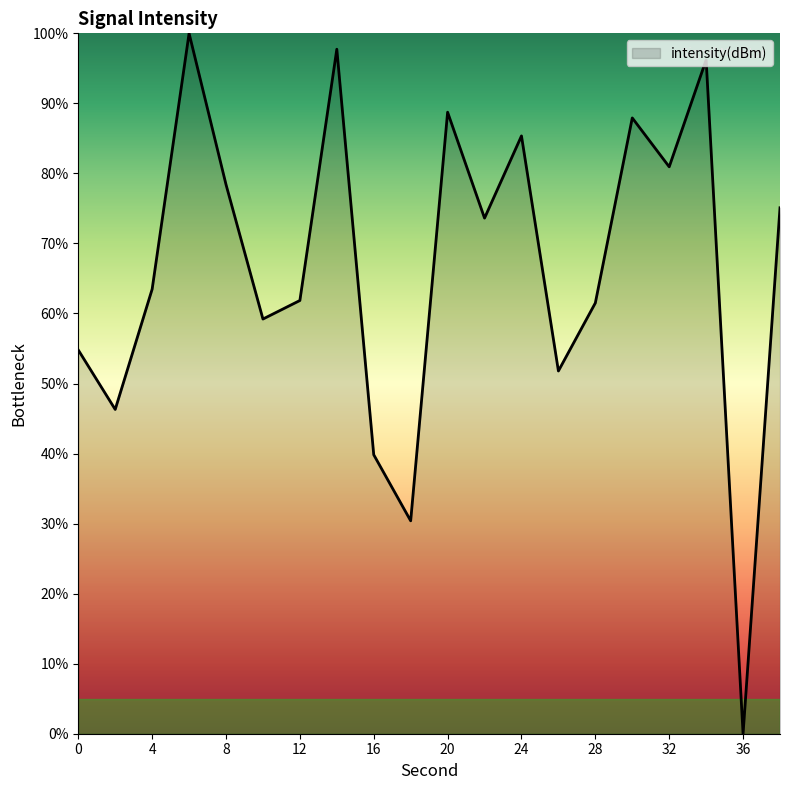

What is the greatest value displayed?

100.0